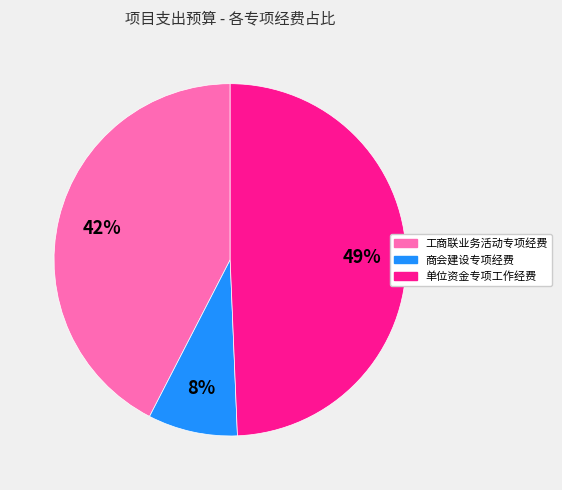

Which category has the smallest portion of the pie?

商会建设专项经费